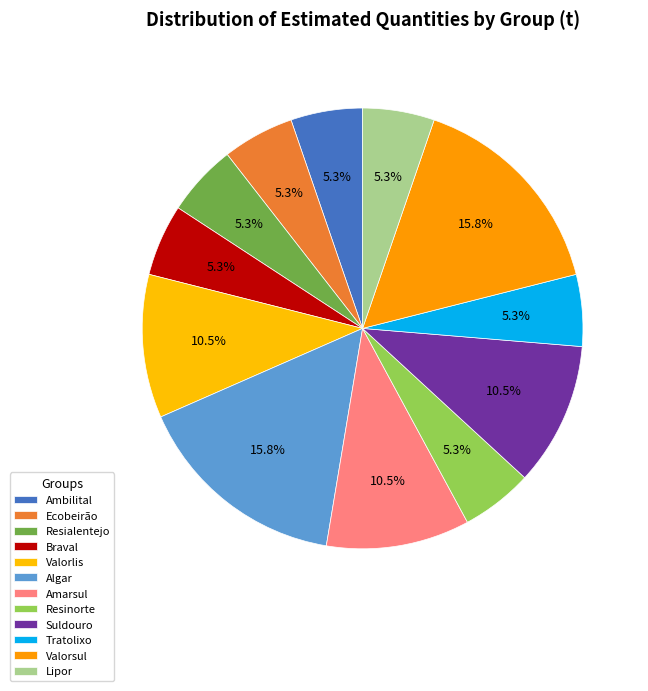

Count the number of slices in the pie.

12